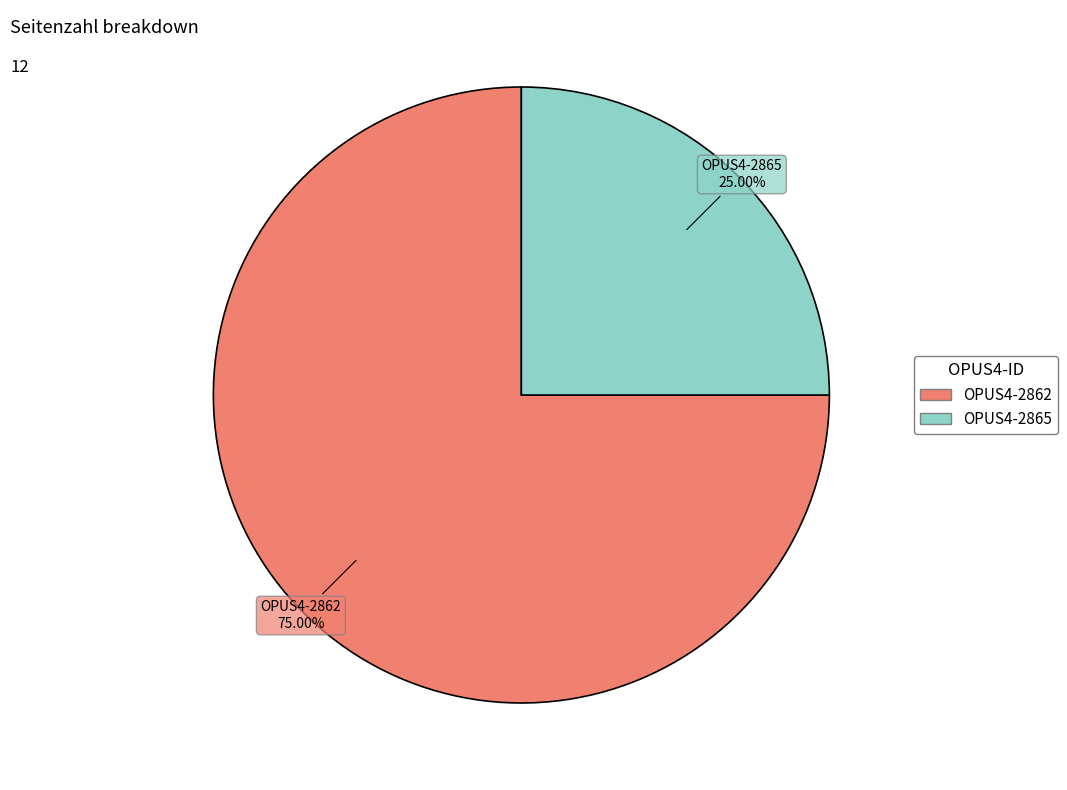

Which has a higher value, OPUS4-2865 or OPUS4-2862?

OPUS4-2862